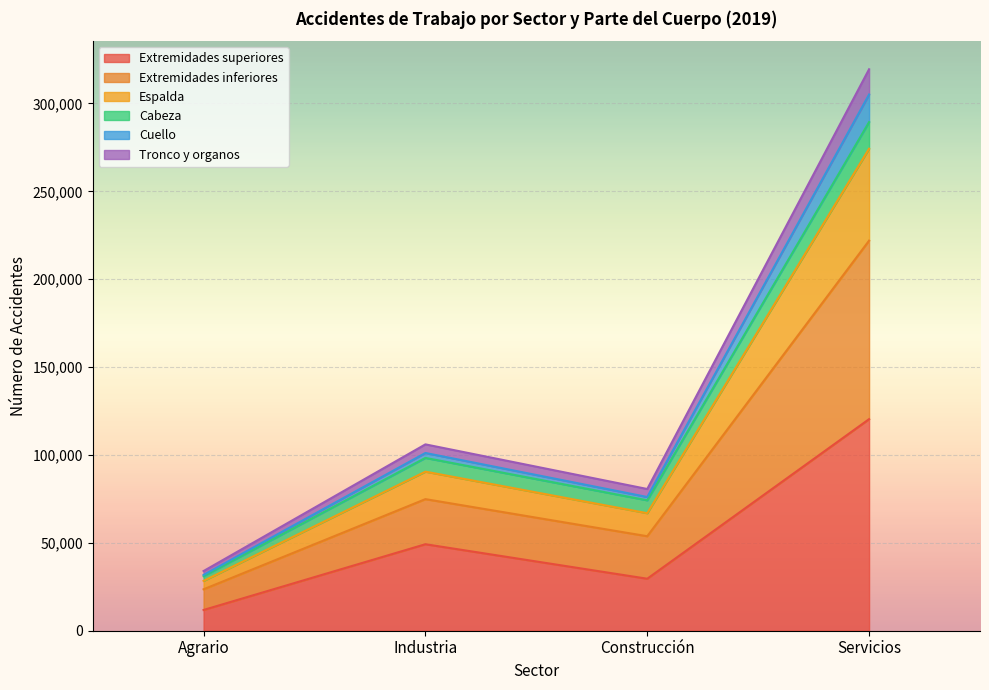

True or false: Cuello and Extremidades superiores intersect in this chart.

False